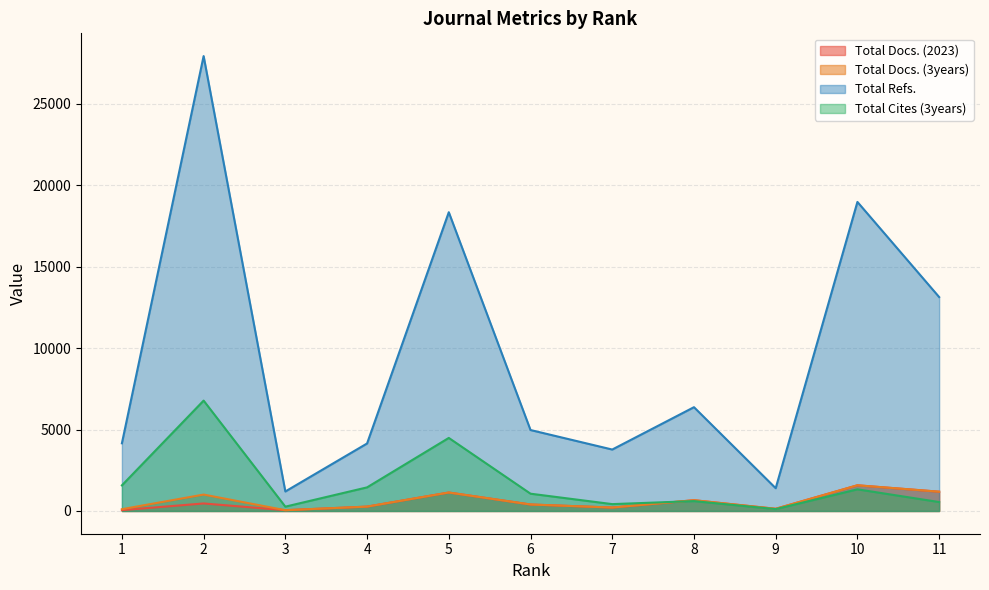

Where is the first local maximum for Total Docs. (3years)?

2